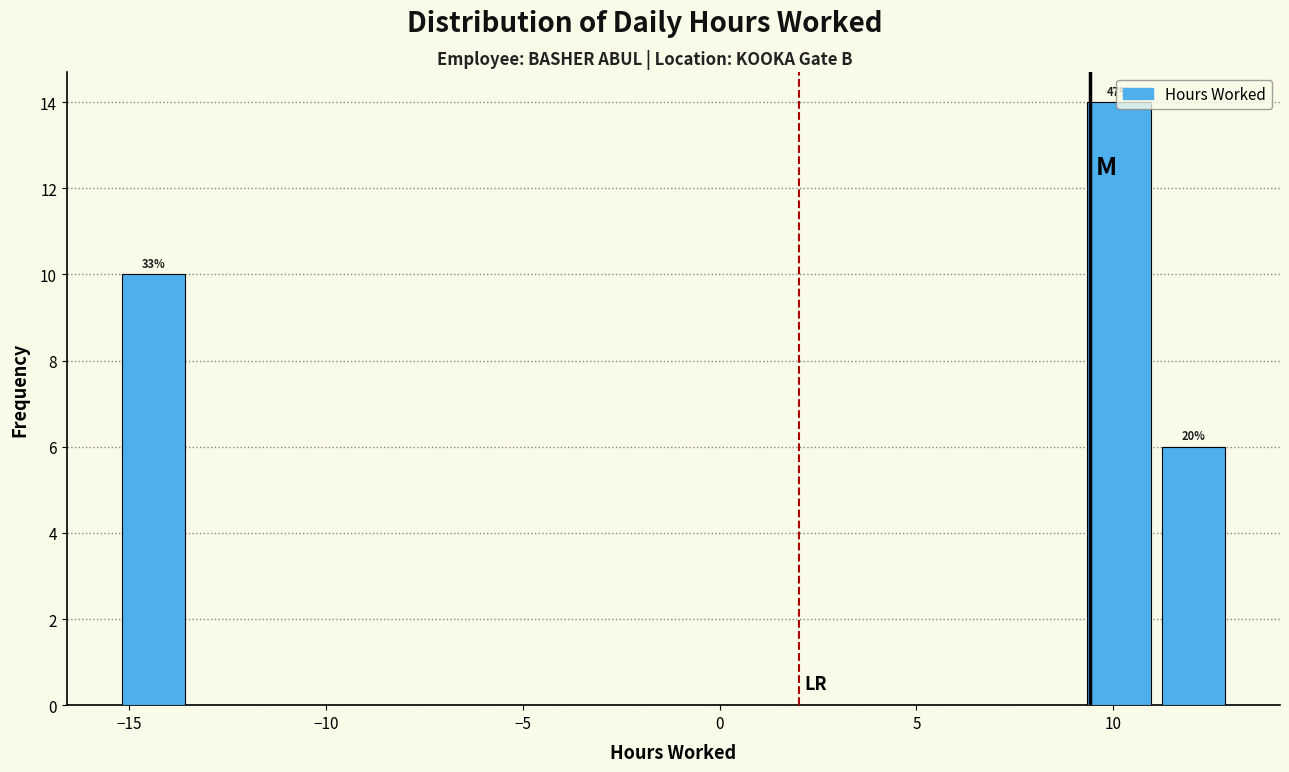

Read against the x-axis, roughly where is the centre of the tallest bar?

10.0